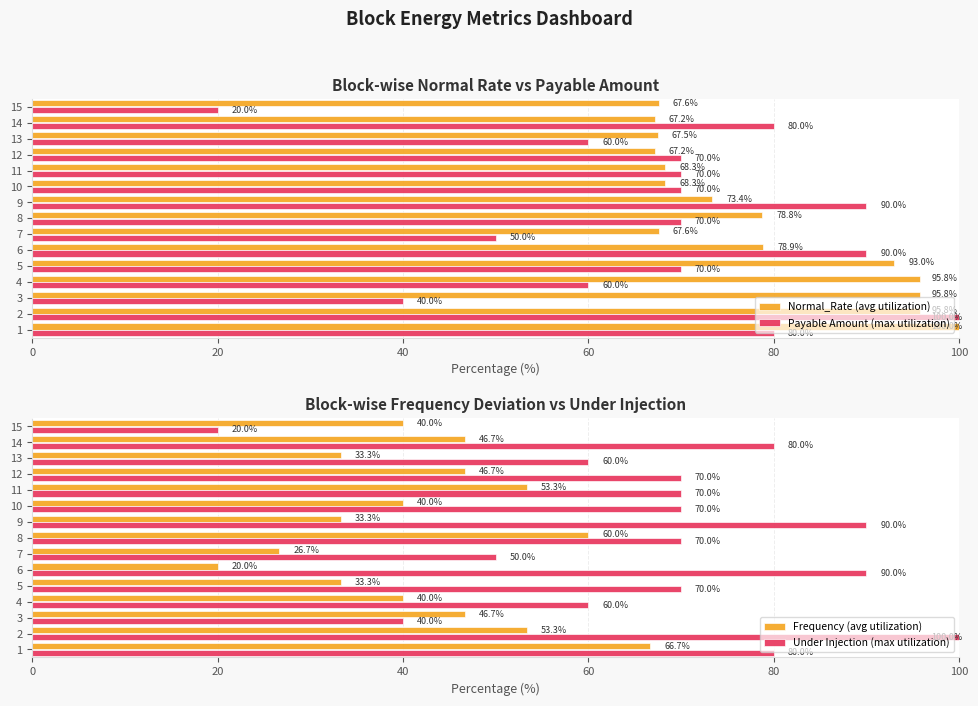

Read the Payable Amount (max utilization) value at 6.

90.0